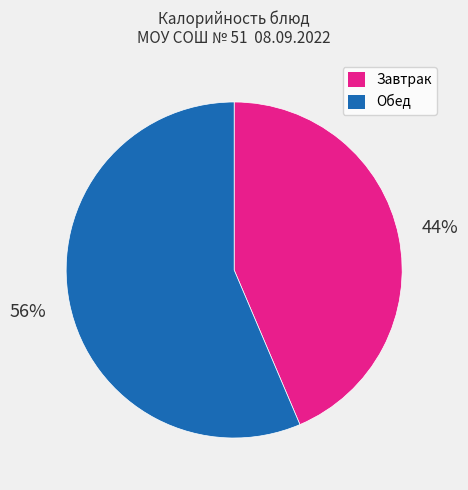

To the nearest percent, what is the average slice percentage?

50%